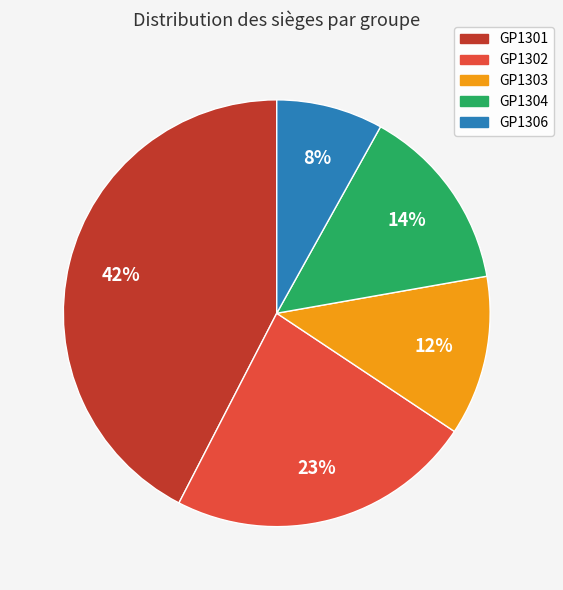

To the nearest percent, what is the combined percentage of GP1306 and GP1304?

22%